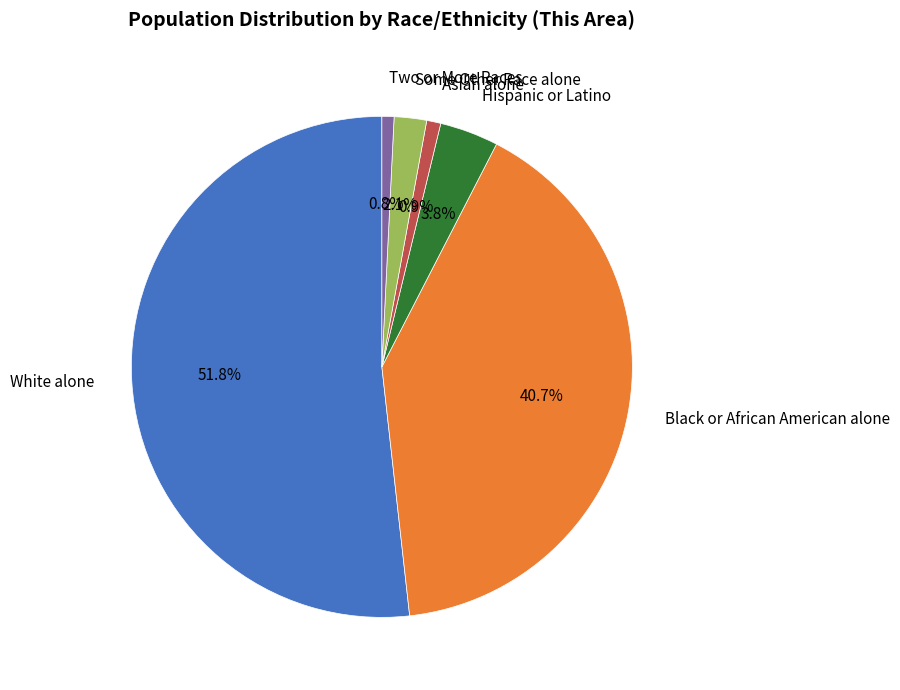

Approximately how many times larger is the value at White alone compared to Asian alone?

56.8